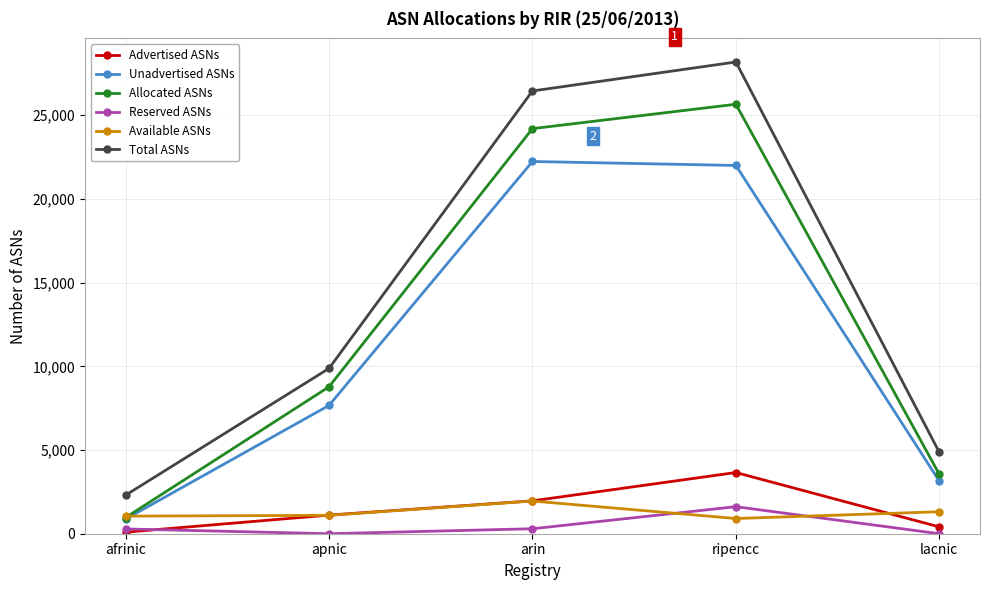

What is the difference between the maximum and minimum values in the Total ASNs series?

25882